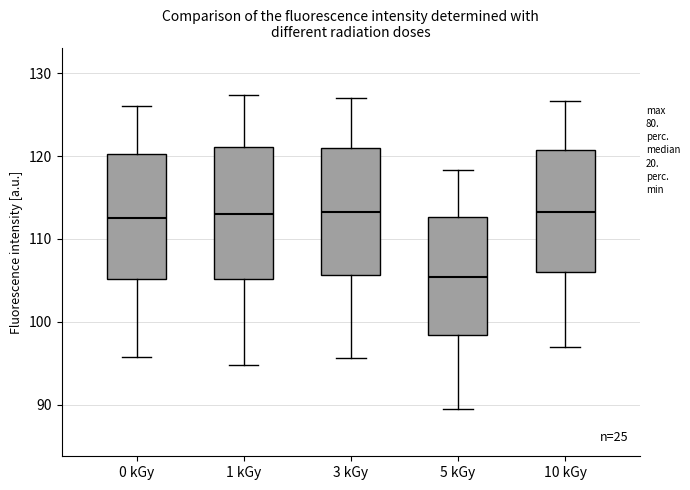

Reading left to right, read every box against the y-axis: the position of its median line, the range the box covers, and the ends of its whiskers. The values are not printed on the chart, so give them approximately, as read against the axis.

0 kGy: median 113, box 105 to 120, whiskers 96 to 126
1 kGy: median 113, box 105 to 121, whiskers 95 to 127
3 kGy: median 113, box 106 to 121, whiskers 96 to 127
5 kGy: median 105, box 98 to 113, whiskers 89 to 118
10 kGy: median 113, box 106 to 121, whiskers 97 to 127